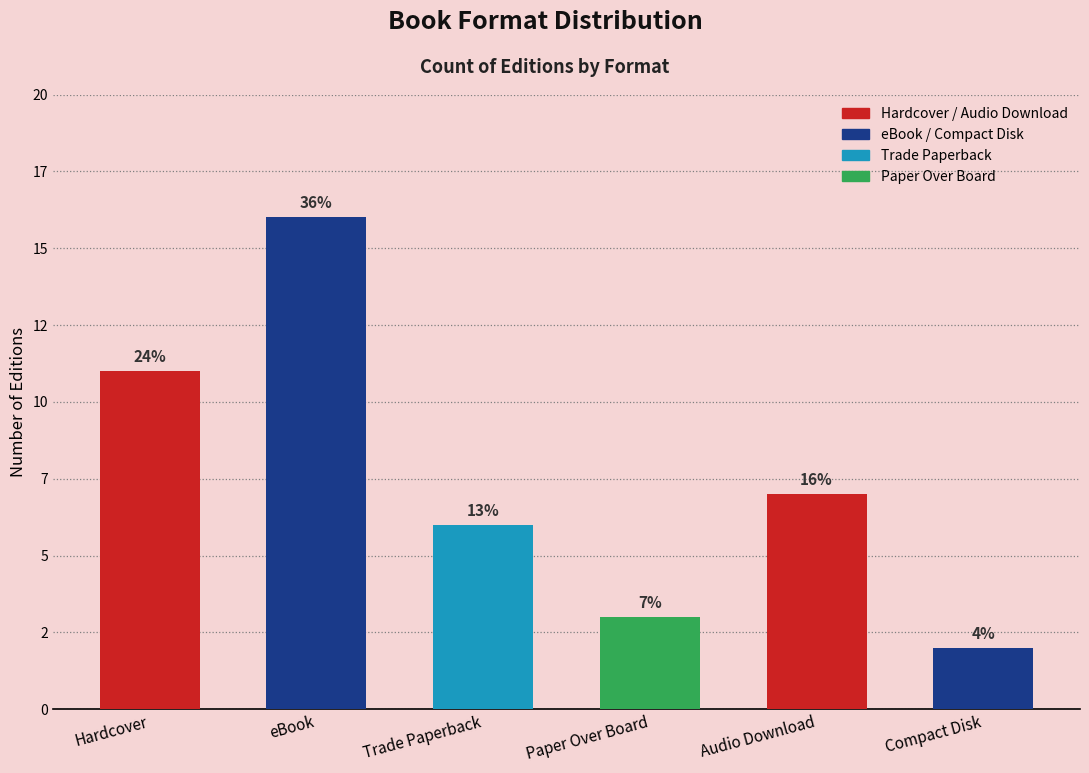

What is the maximum value shown in the chart?

16